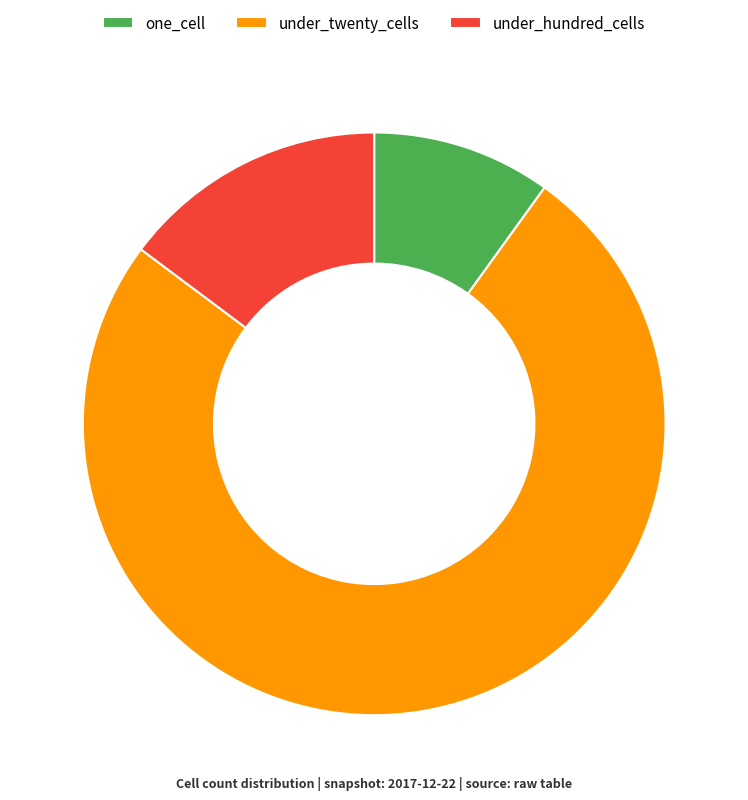

Which category has the biggest portion of the pie?

under_twenty_cells